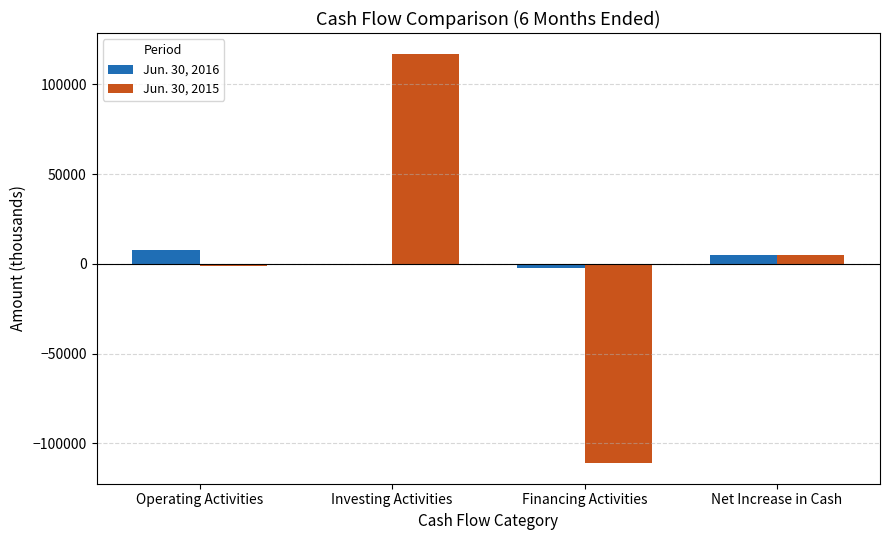

How many data points does each series have?

4